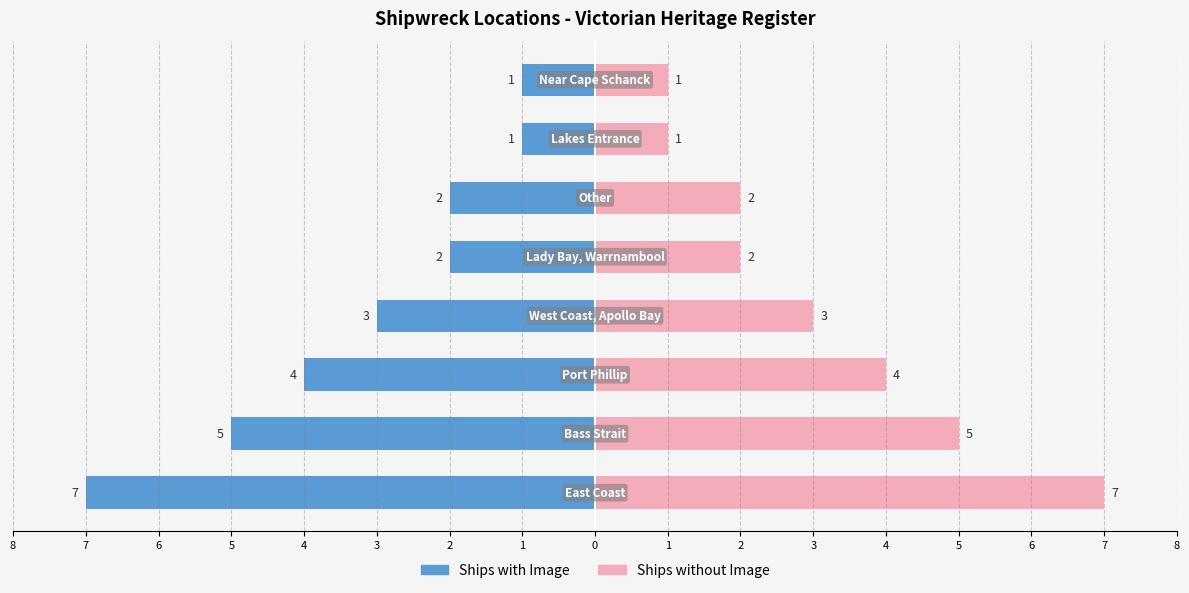

What is the value of the Ships with Image bar at the 1st from the left?

-7